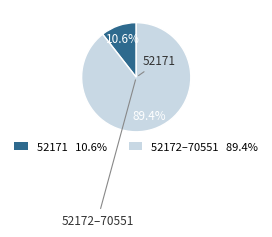

Is there any slice that represents more than half of the pie?

Yes